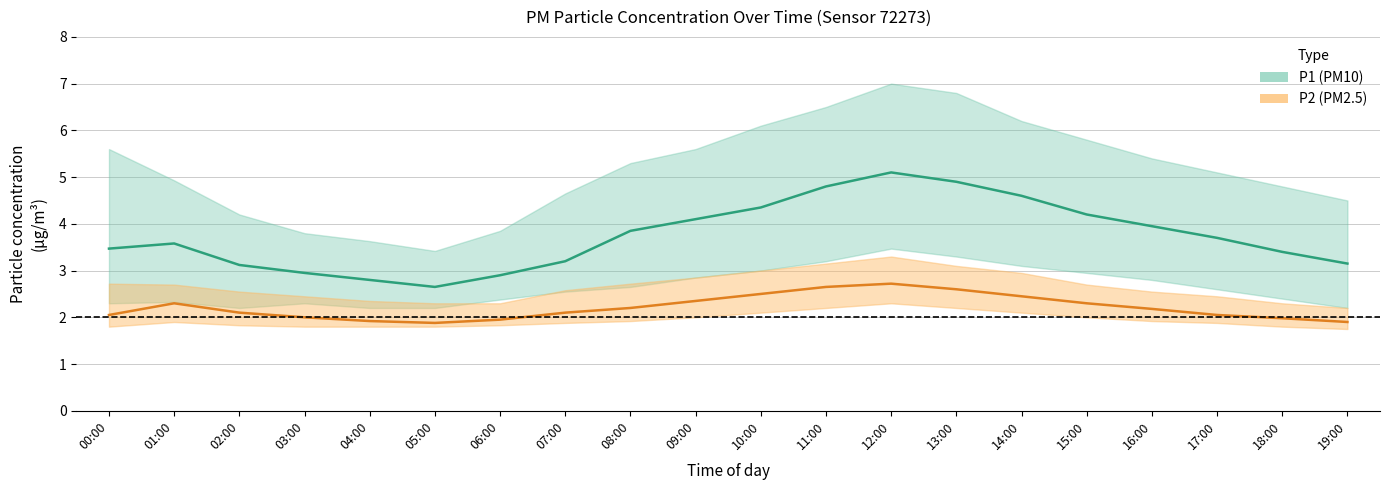

Which category has the highest value across all series?

12:00